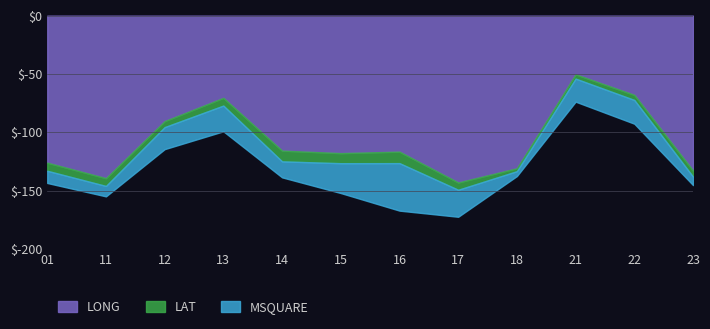

The value of MSQUARE at 22 is 142.8. True or false?

False